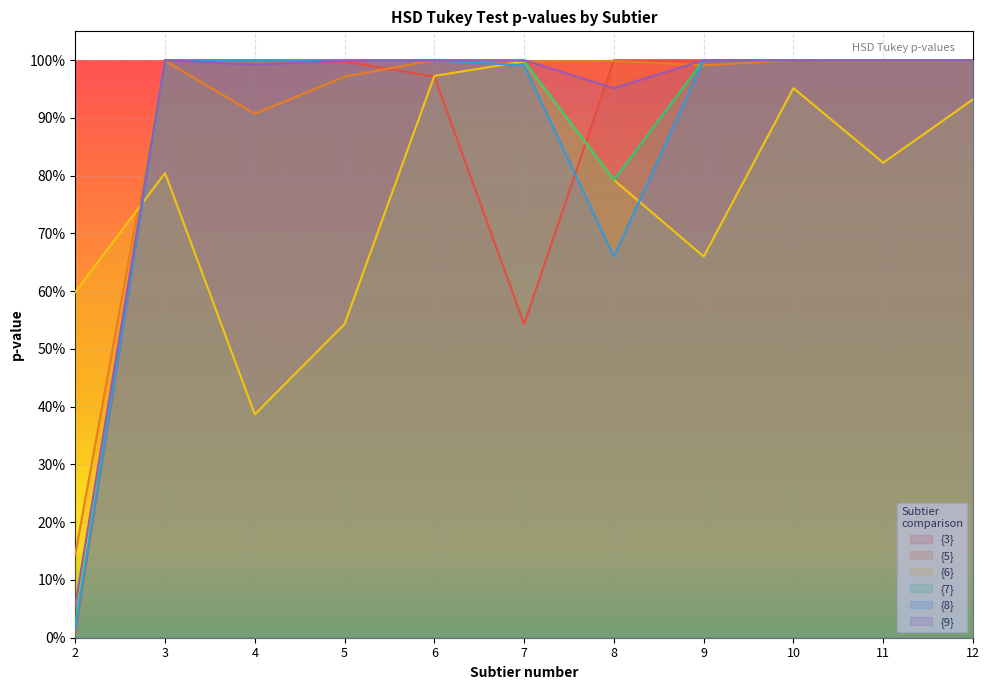

How many intersections are there between {5} and {7}?

5